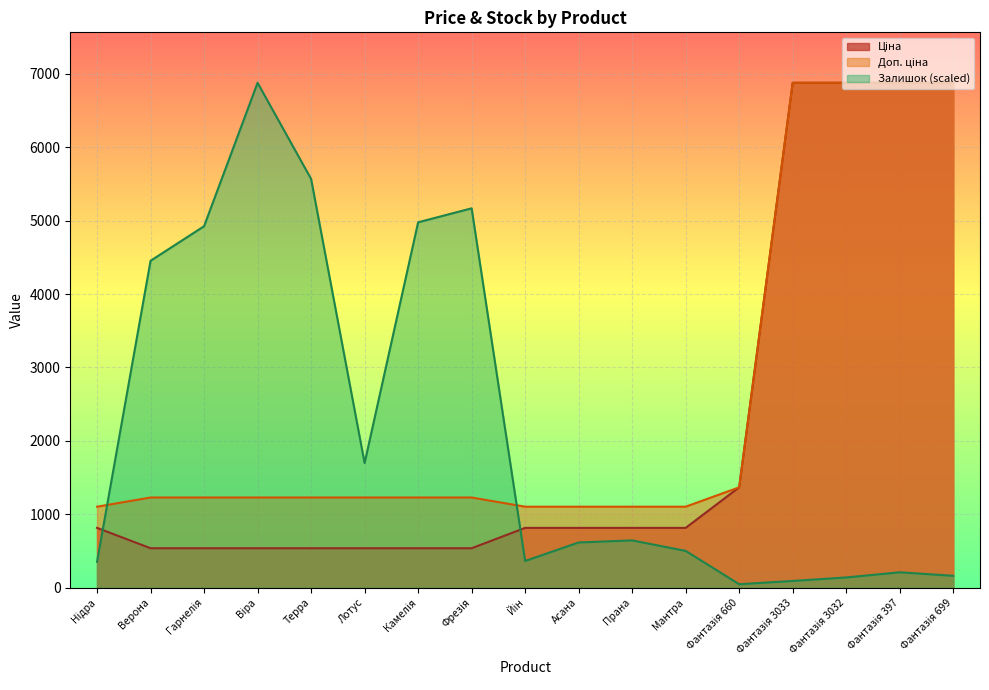

What are all the series names shown in the legend?

Ціна, Доп. ціна, Залишок